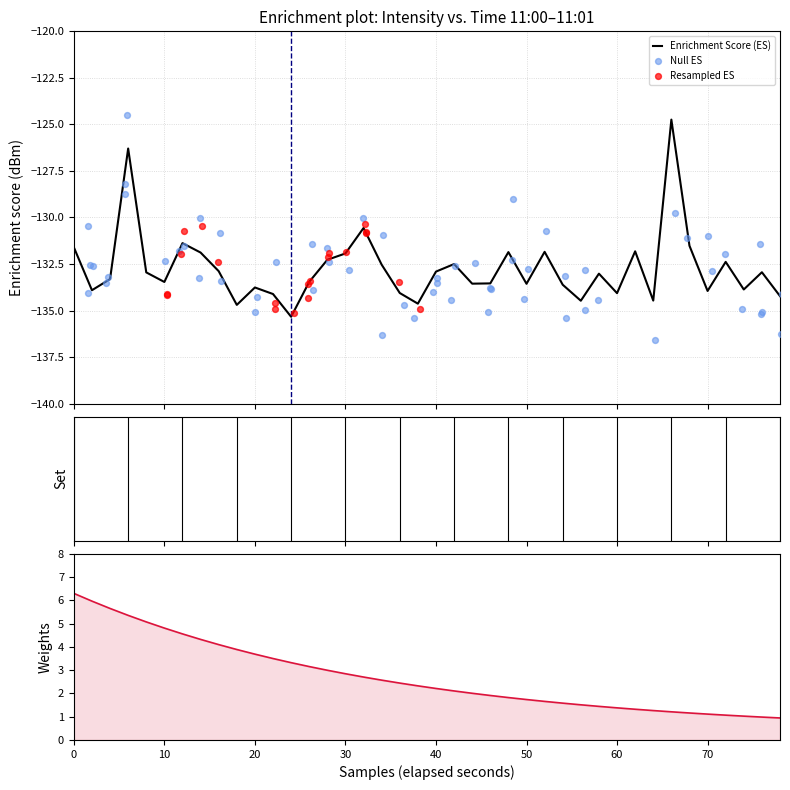

What is the highest value of the Enrichment Score (ES) series?

-124.7